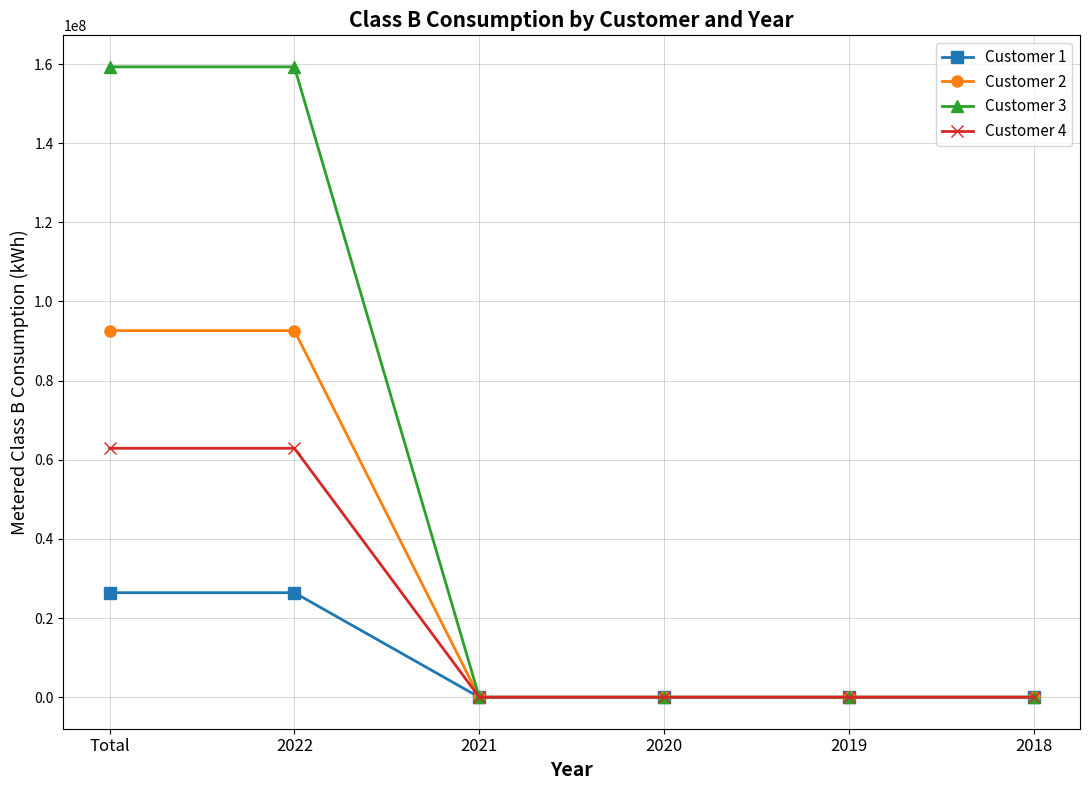

List the series in order of their peak value, highest first.

Customer 3, Customer 2, Customer 4, Customer 1